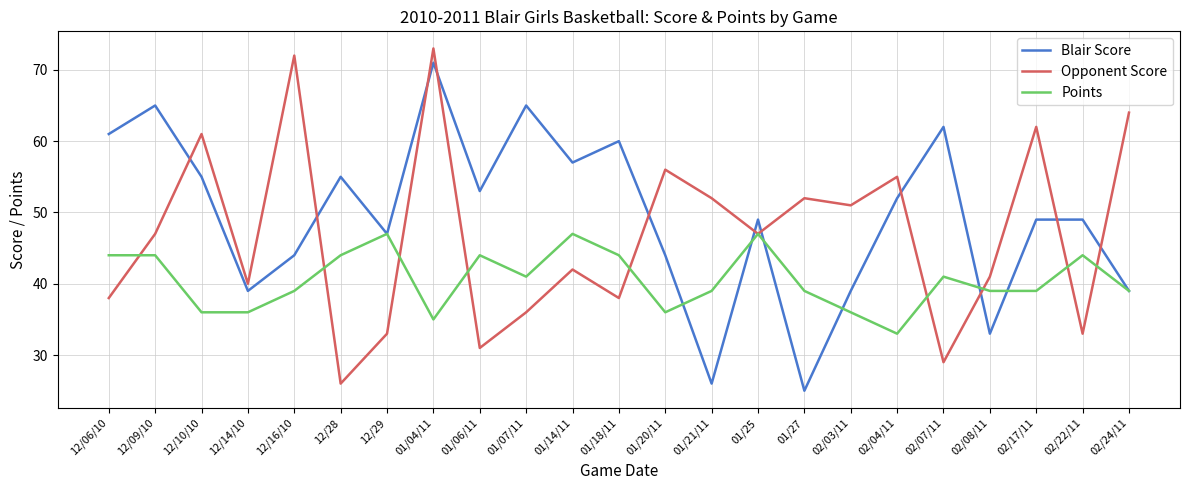

How many interior local peaks does the Opponent Score series have?

8